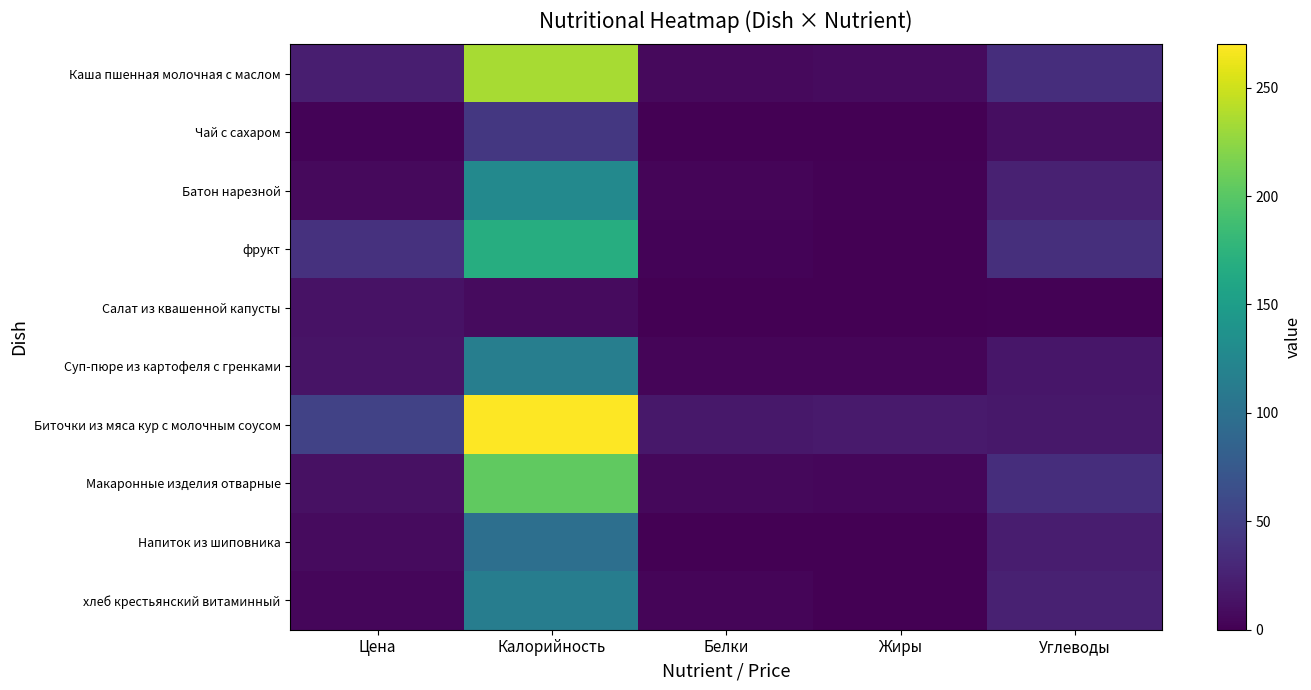

At how many categories does at least one series exceed 178?

1